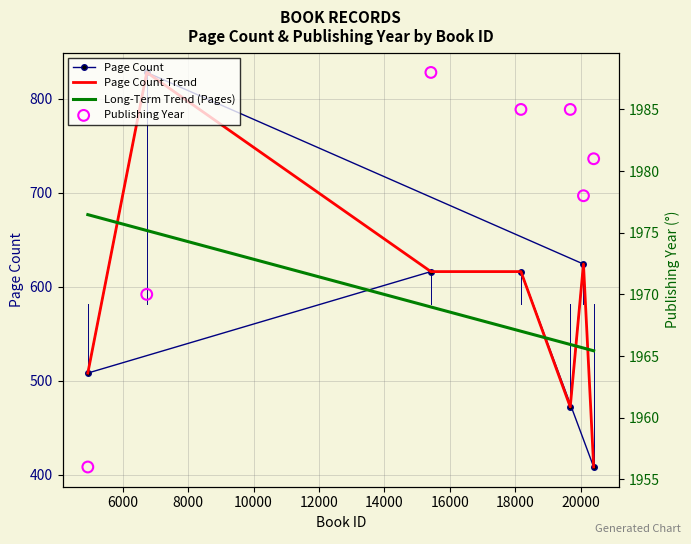

Which series reaches the maximum Y coordinate?

publishingYear